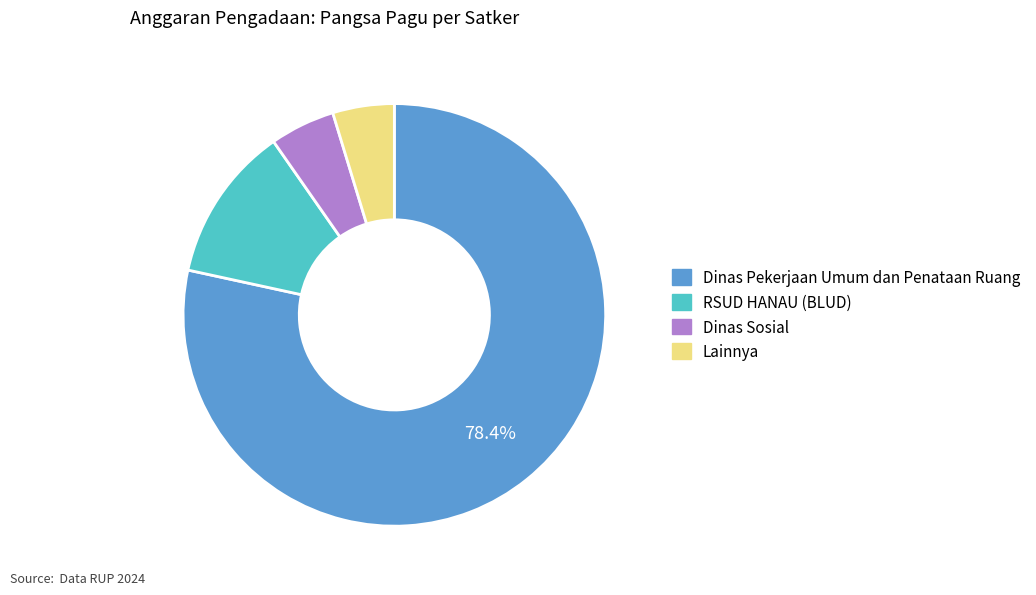

Is there any slice that represents more than half of the pie?

Yes